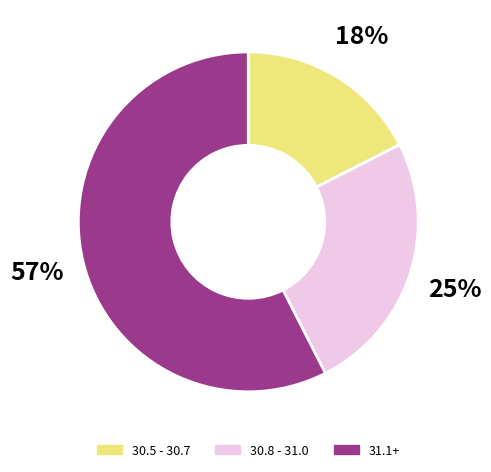

Which has a higher value, 31.1+ or 30.5 - 30.7?

31.1+